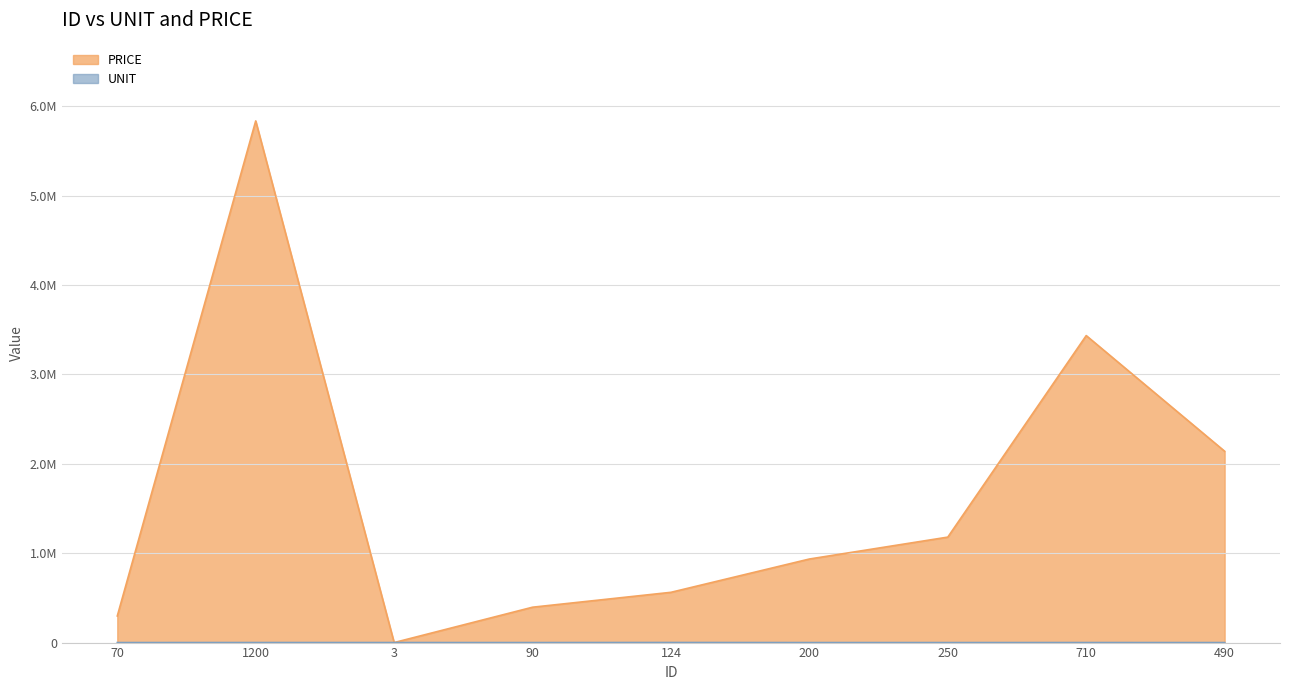

What is the minimum value for UNIT?

70.0